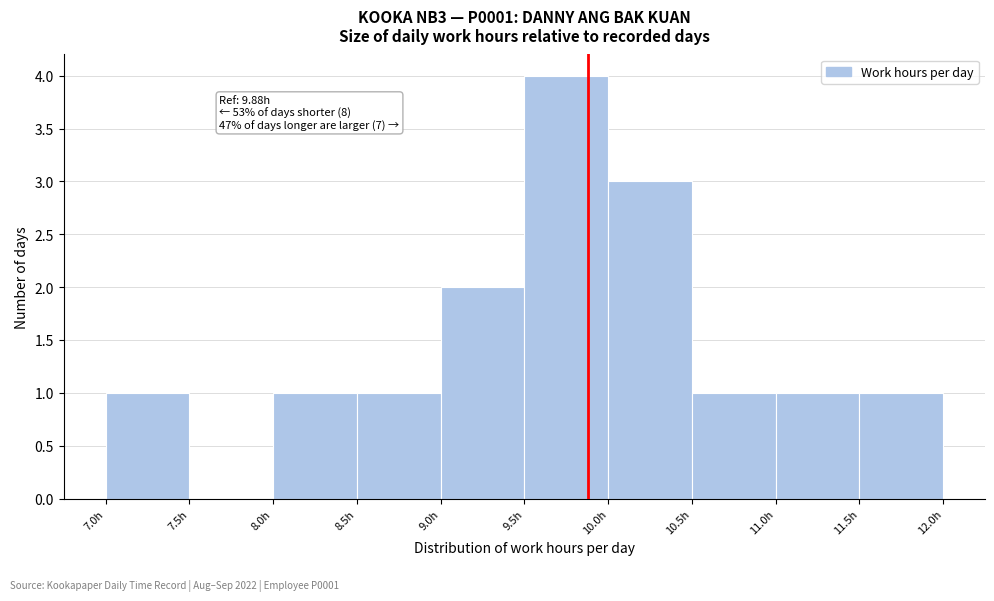

Which range on the x-axis has the tallest bar?

9.5 to 10.0